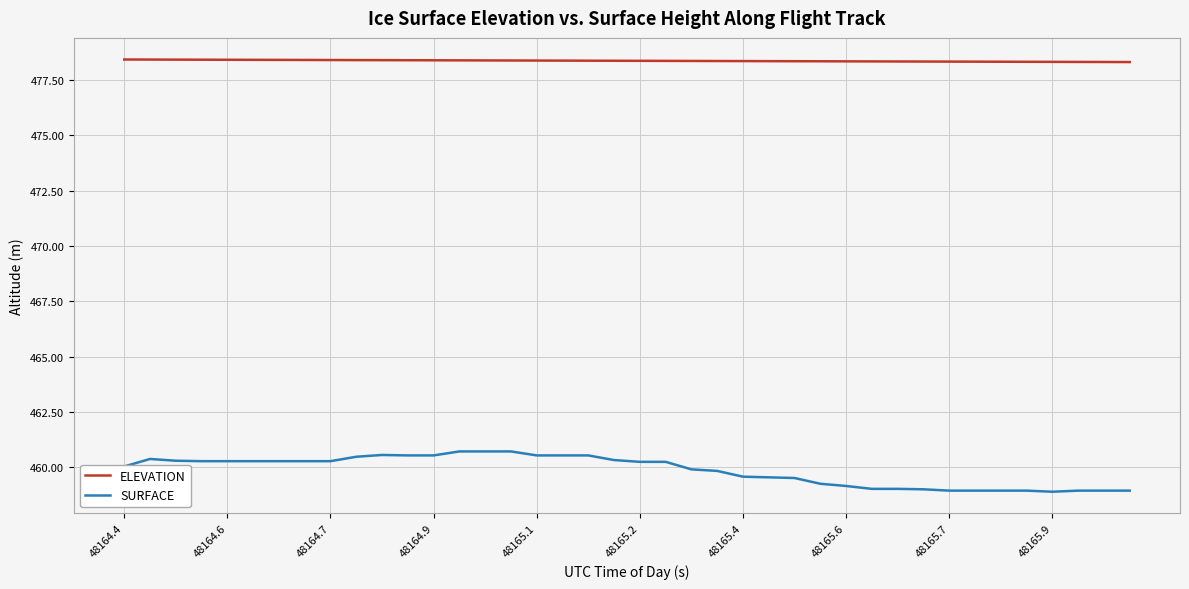

Which series has the largest range (max minus min)?

SURFACE